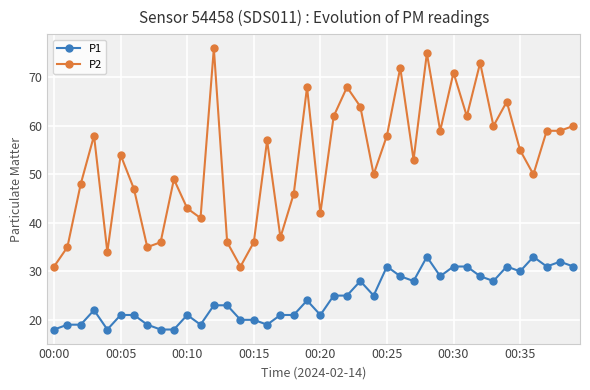

True or false: P1 and P2 cross at least once.

False